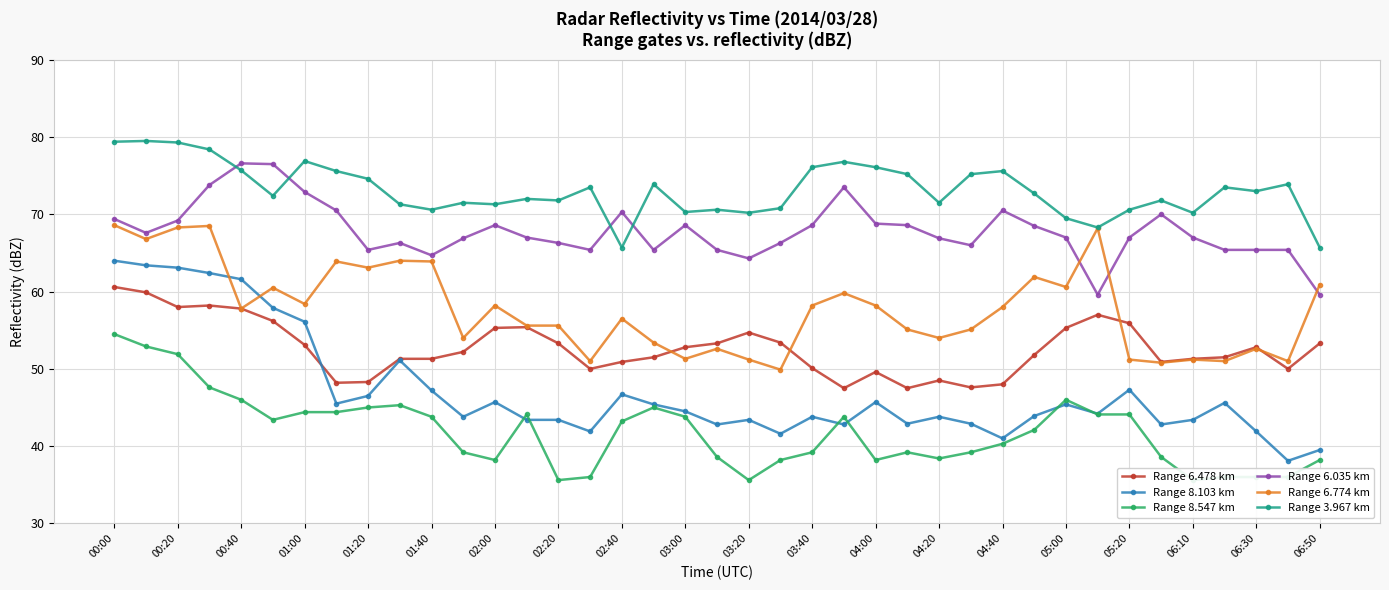

How many lines are shown in the chart?

6